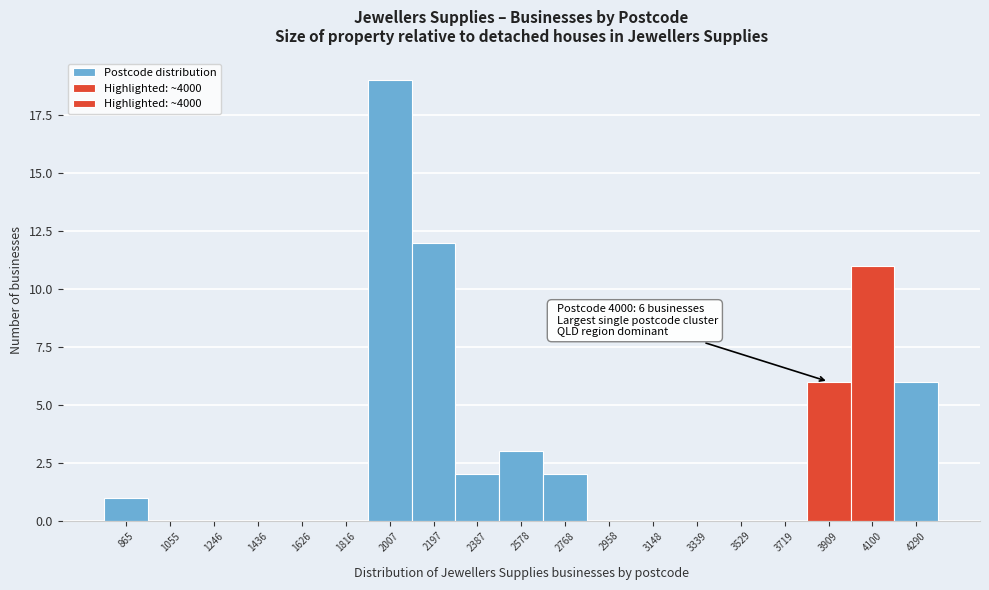

Which range on the x-axis has the tallest bar?

1920 to 2100